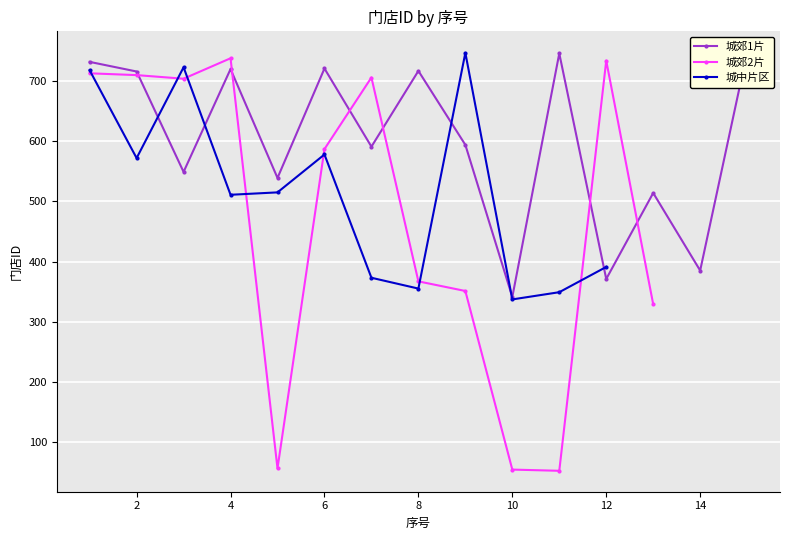

What is the value of the 城郊2片 point at the 1st from the left?

713